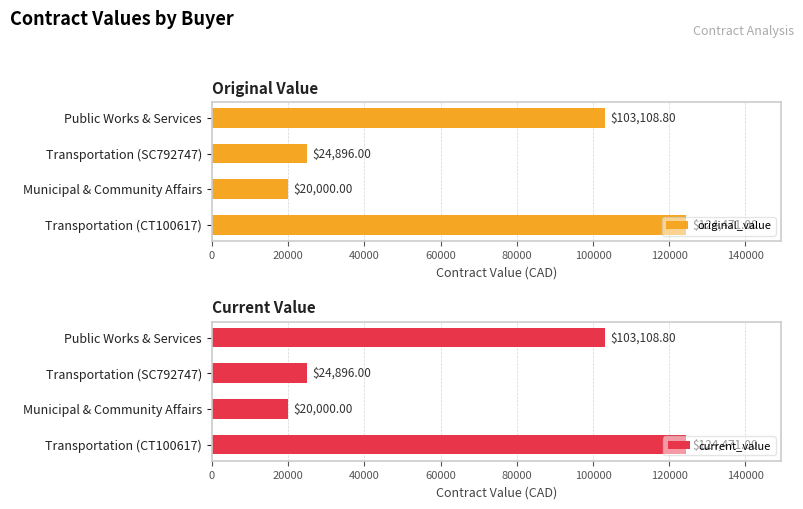

How many series are shown in this chart?

2